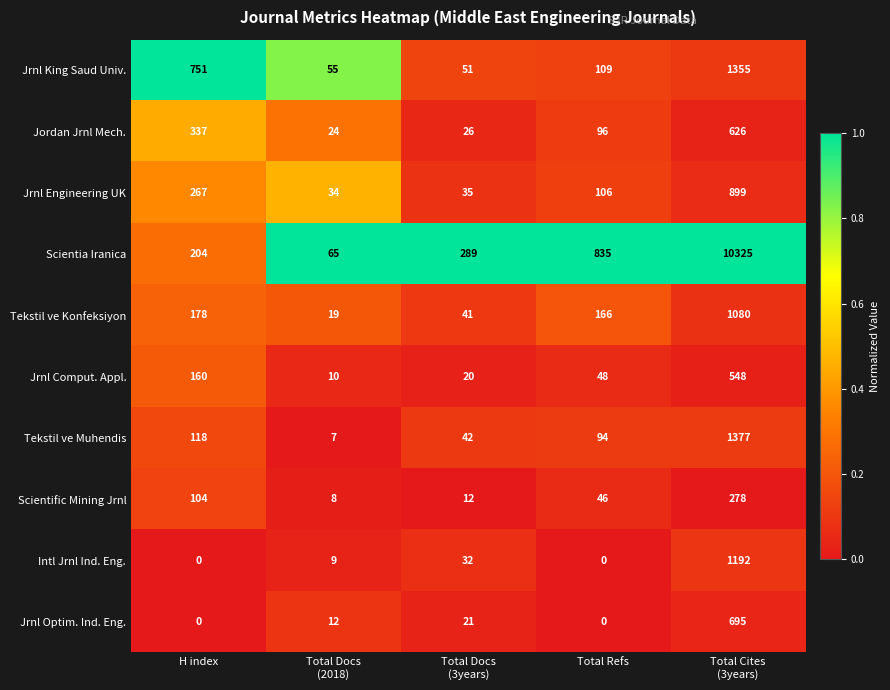

What is the average value of the Intl Jrnl Ind. Eng. series?

247